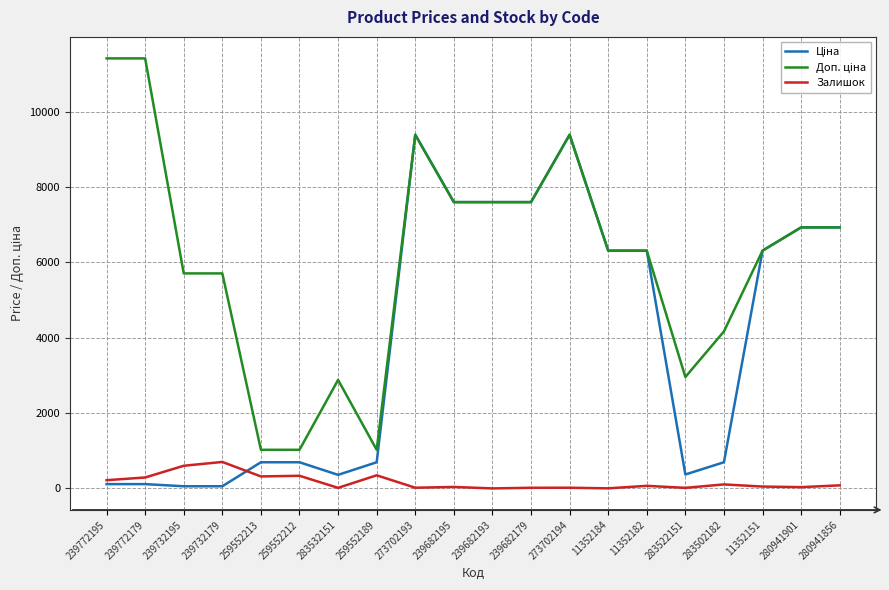

At how many categories does at least one series exceed 8298?

4